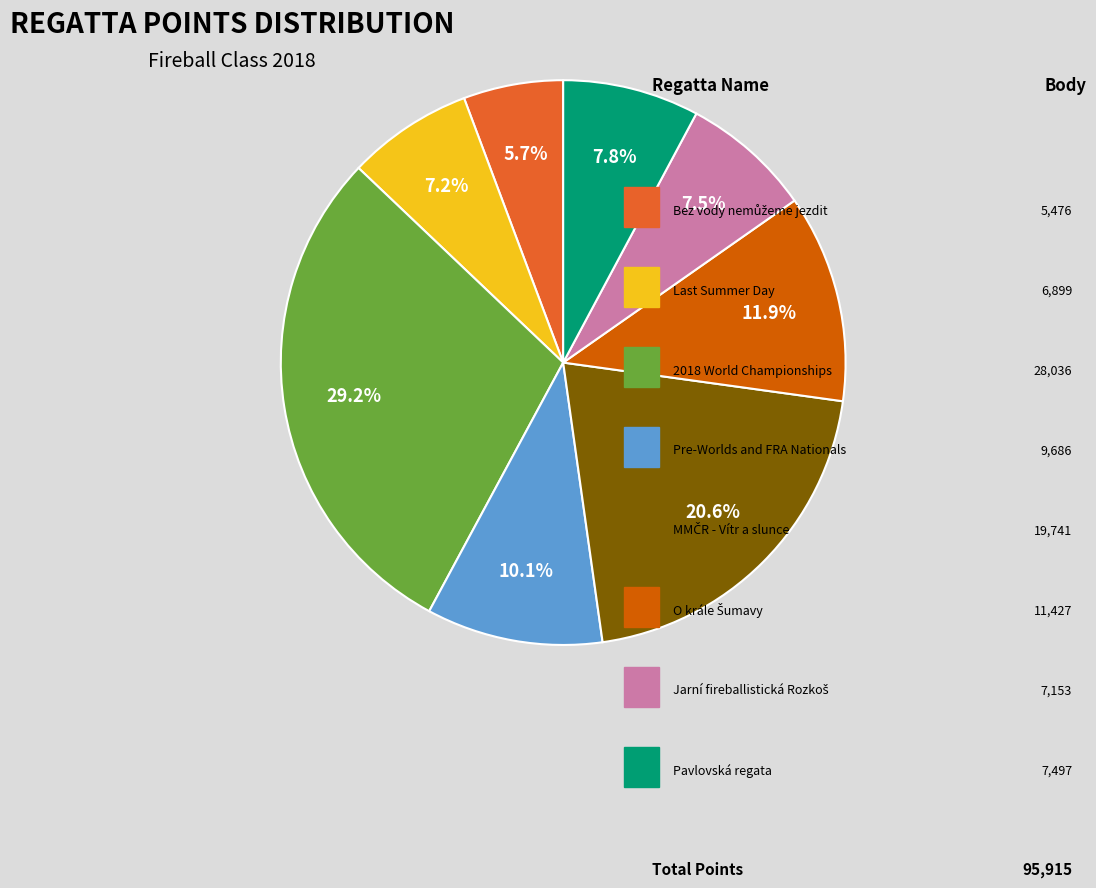

Is there any slice that represents more than half of the pie?

No